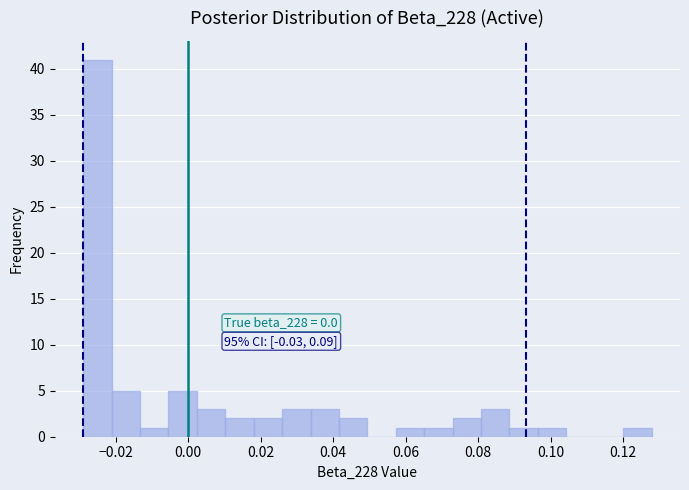

Read against the x-axis, roughly where is the centre of the tallest bar?

-0.026